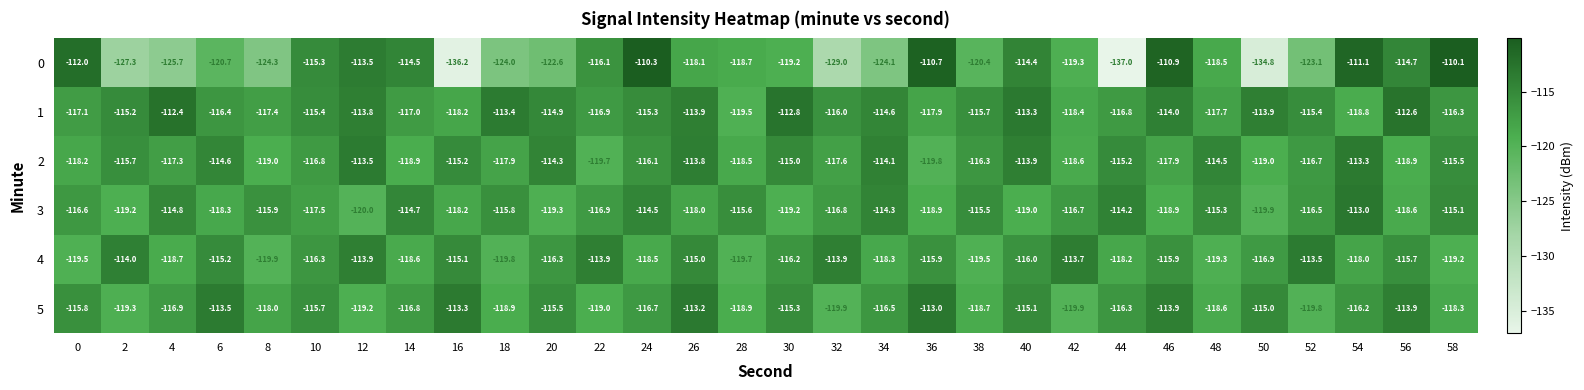

What is the sum of the 3 values at 22 and 44?

-231.1